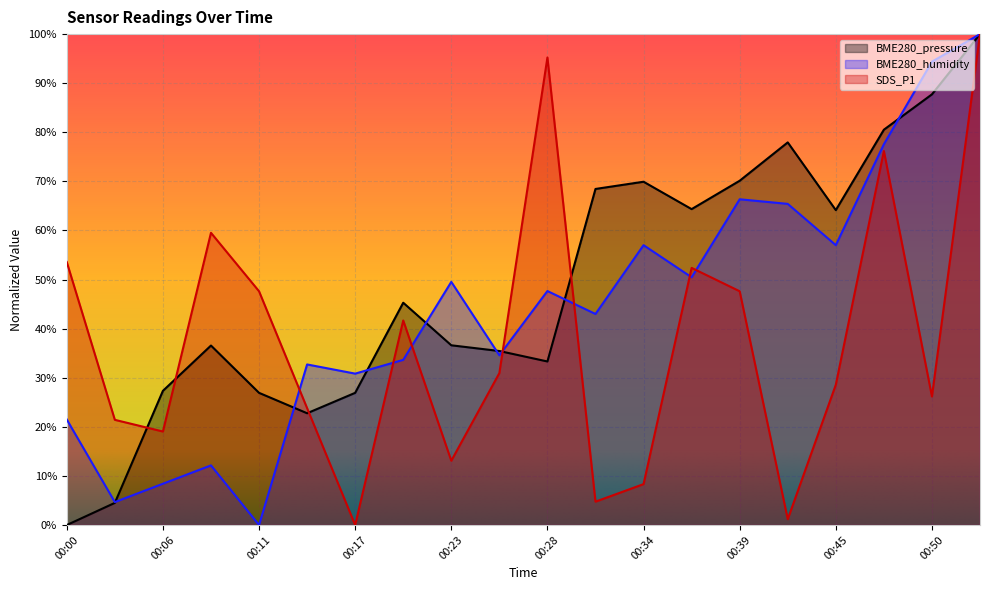

Reading left to right, list all the values displayed in this chart.

BME280_pressure: 0.0	0.0	0.3	0.4	0.3	0.2	0.3	0.5	0.4	0.4	0.3	0.7	0.7	0.6	0.7	0.8	0.6	0.8	0.9	1.0
BME280_humidity: 0.2	0.0	0.1	0.1	0.0	0.3	0.3	0.3	0.5	0.3	0.5	0.4	0.6	0.5	0.7	0.7	0.6	0.8	0.9	1.0
SDS_P1: 0.5	0.2	0.2	0.6	0.5	0.2	0.0	0.4	0.1	0.3	1.0	0.0	0.1	0.5	0.5	0.0	0.3	0.8	0.3	1.0